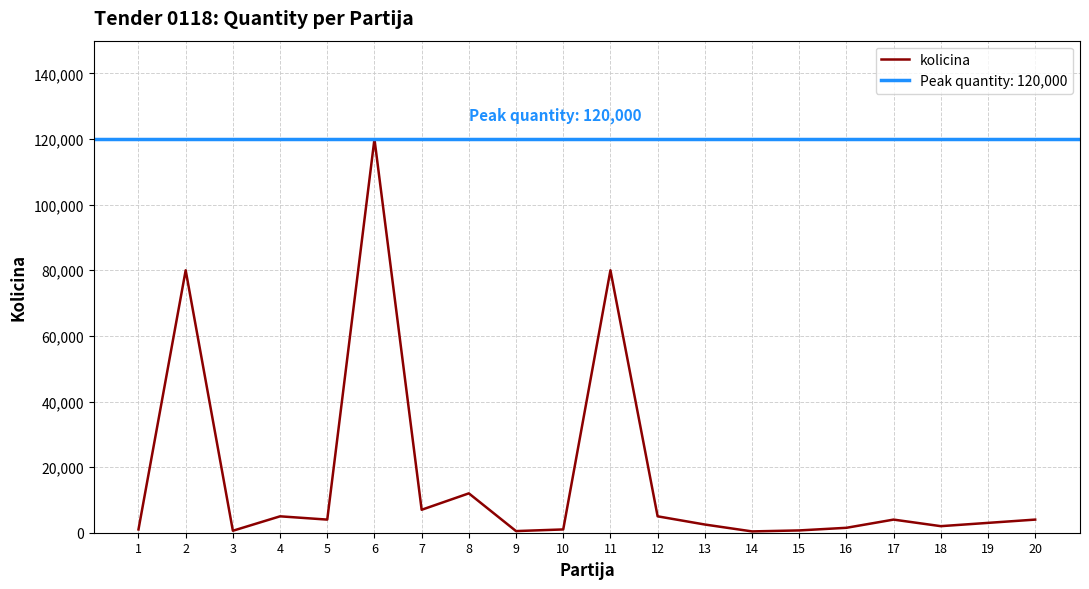

Is it true that the value at 8 is 12000?

True